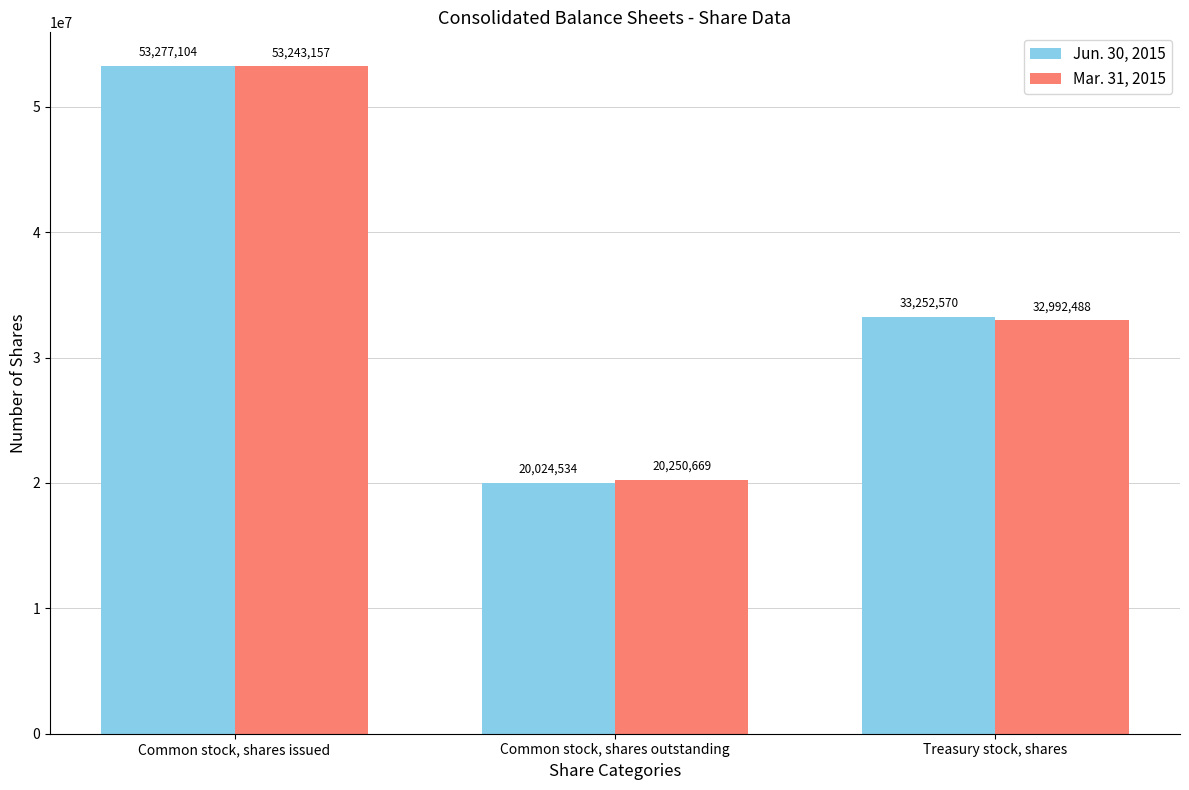

What value does the Jun. 30, 2015 series have at Treasury stock, shares, to the nearest 100?

33252600